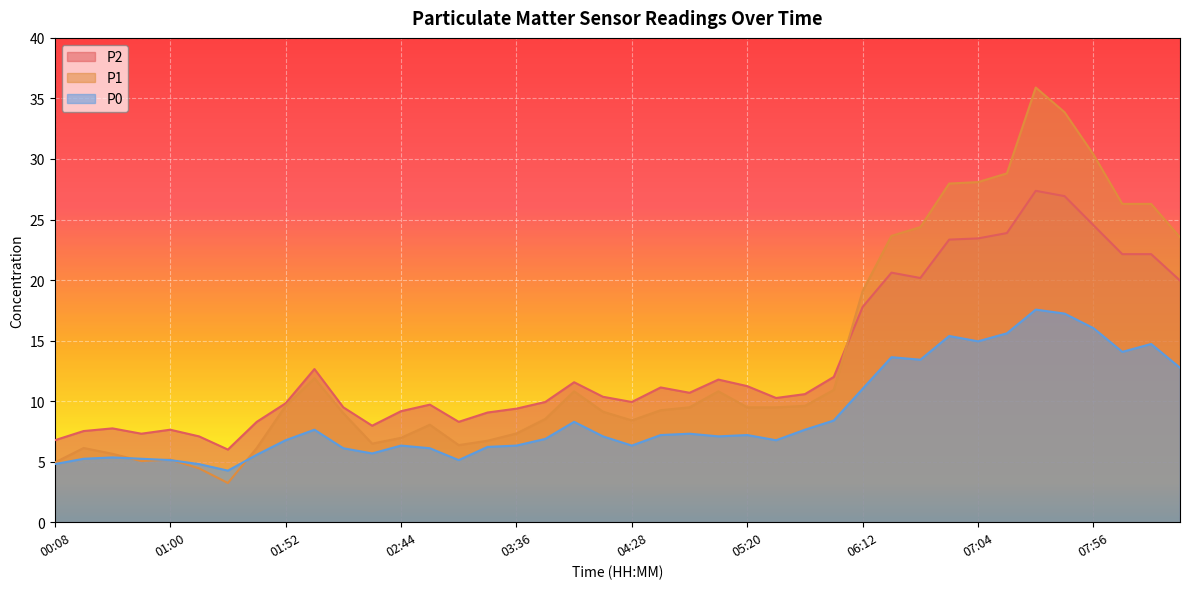

What is the label of the 34th point from the left?

07:17